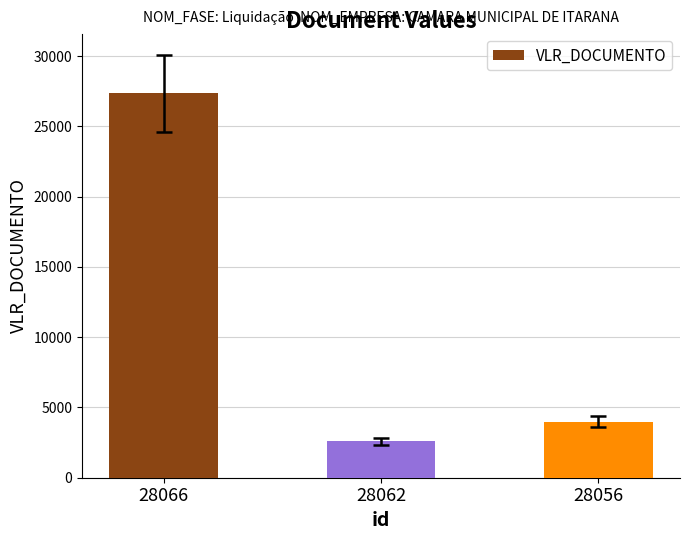

Reading left to right, extract all data points from this chart.

27365.1	2600.0	4000.0